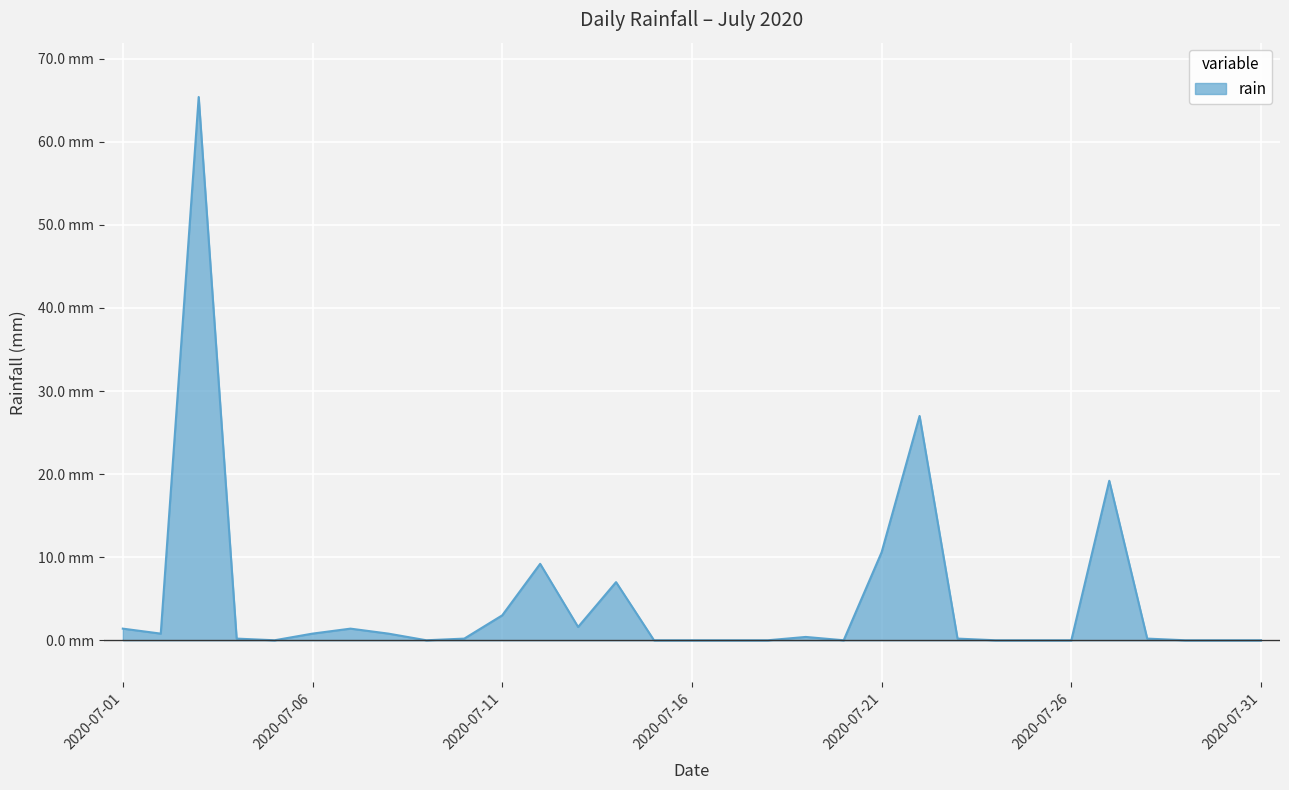

What is the value of the 14th point from the left?

7.0